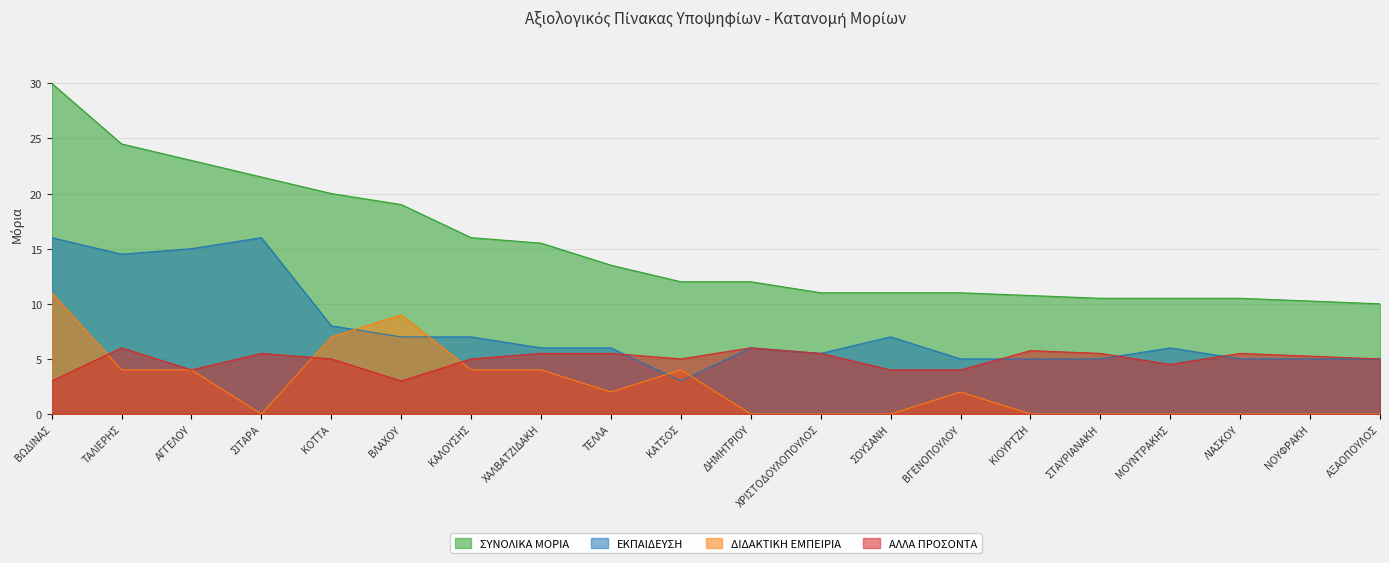

True or false: ΔΙΔΑΚΤΙΚΗ ΕΜΠΕΙΡΙΑ has a value of 0.0 at ΣΙΤΑΡΑ.

True